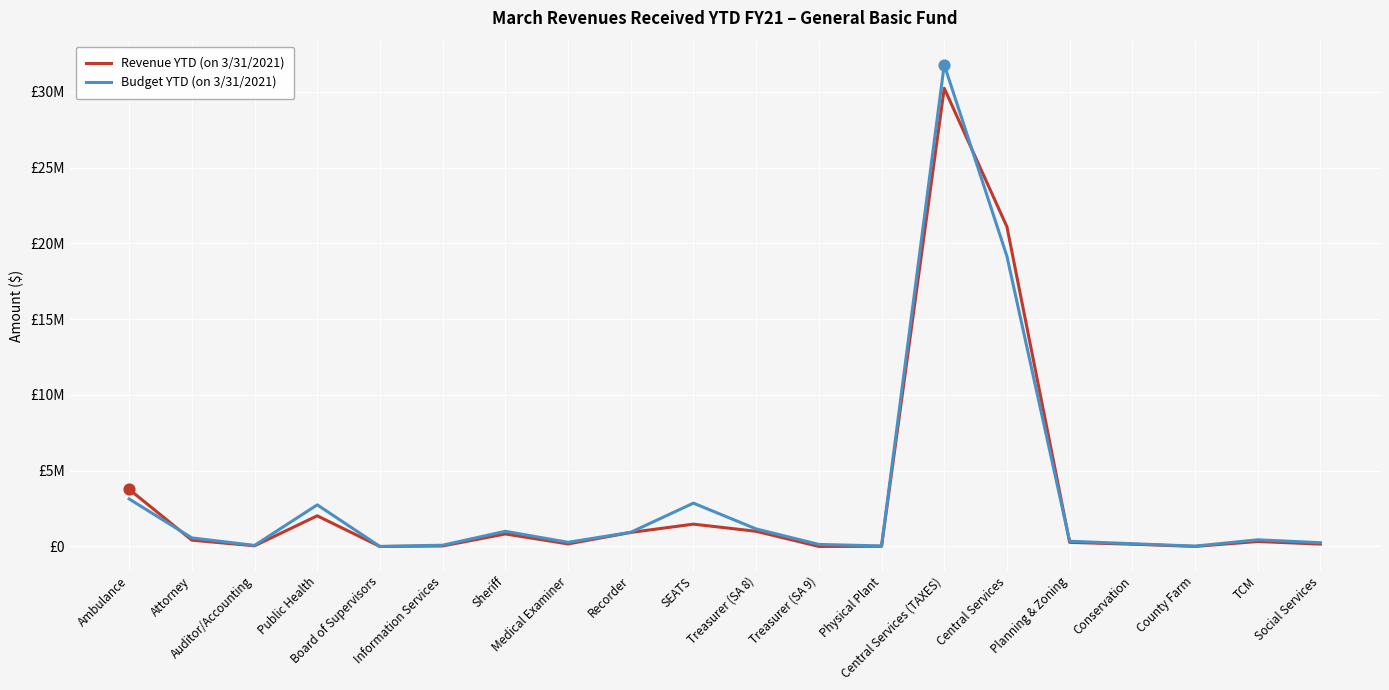

Is the value of Budget YTD (on 3/31/2021) at TCM greater than the value of Revenue YTD (on 3/31/2021) at Treasurer (SA 8)?

No